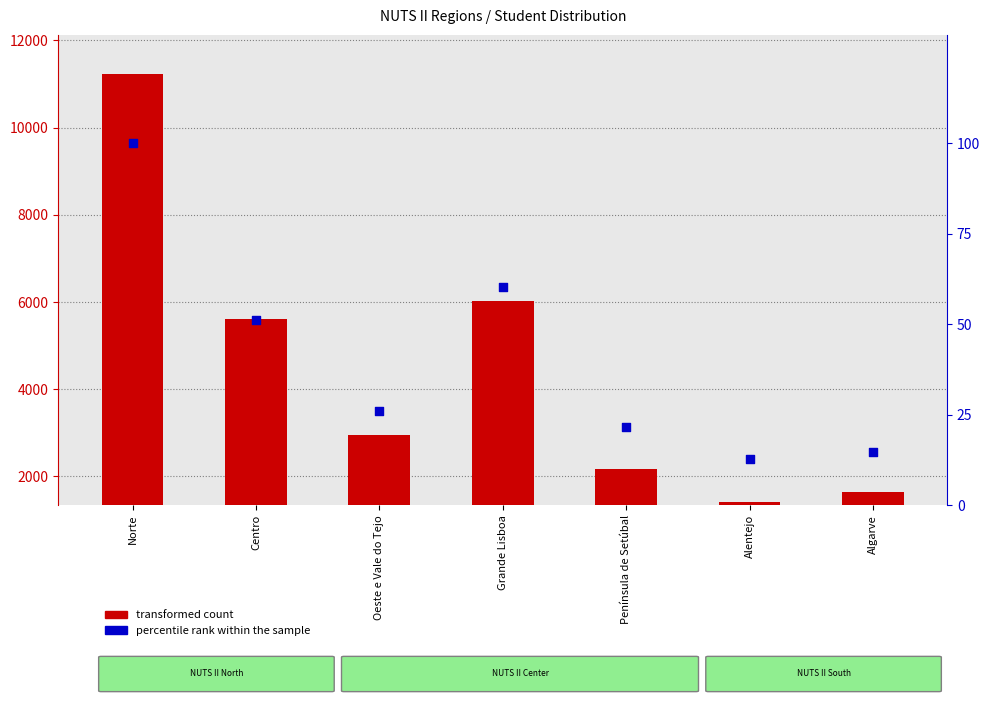

Which series has the largest total across all categories?

transformed count